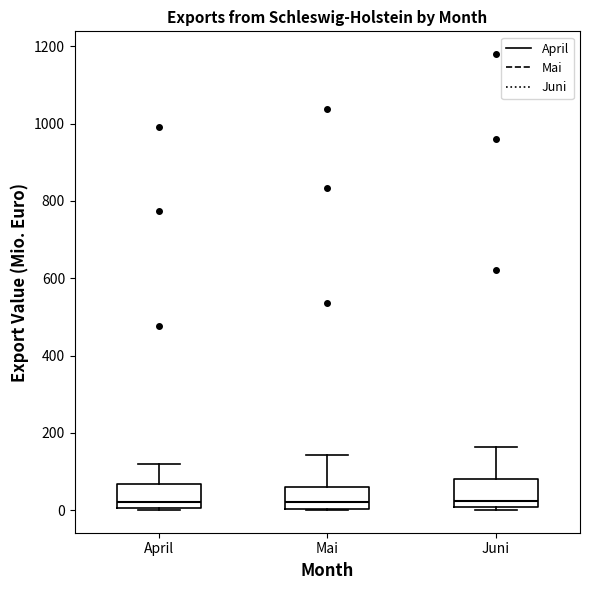

Where is the lower edge of the box for April on the y-axis? The values are not printed on the chart, so give them approximately, as read against the axis.

0